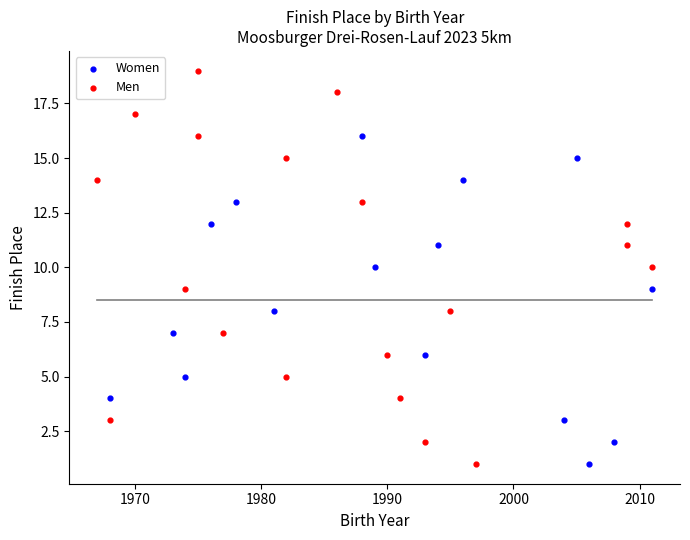

Which series has the widest spread of Y values?

Men